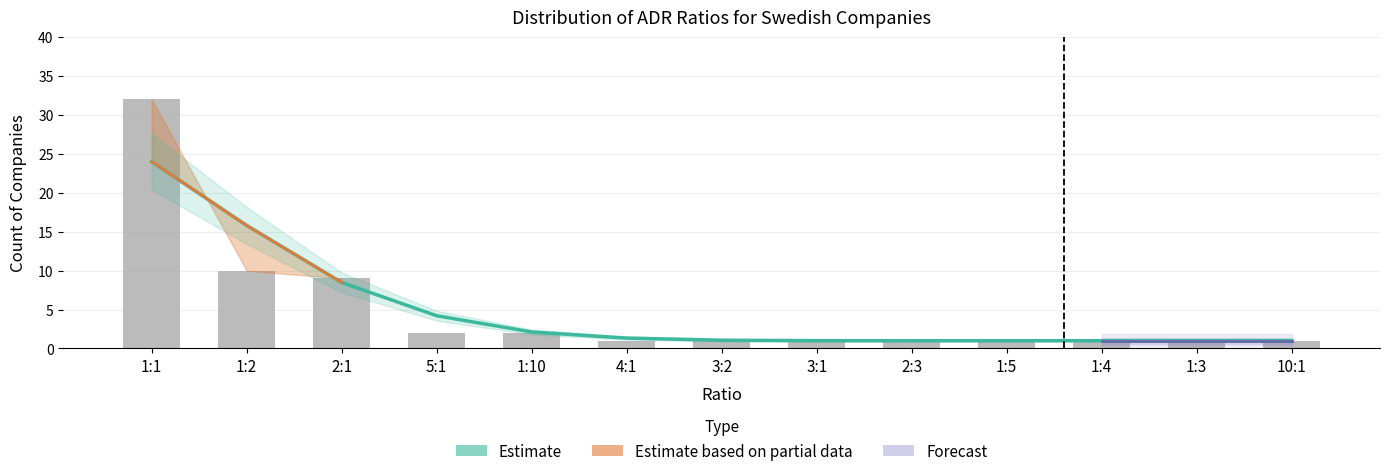

At which category is the sum across all series the highest?

1:1